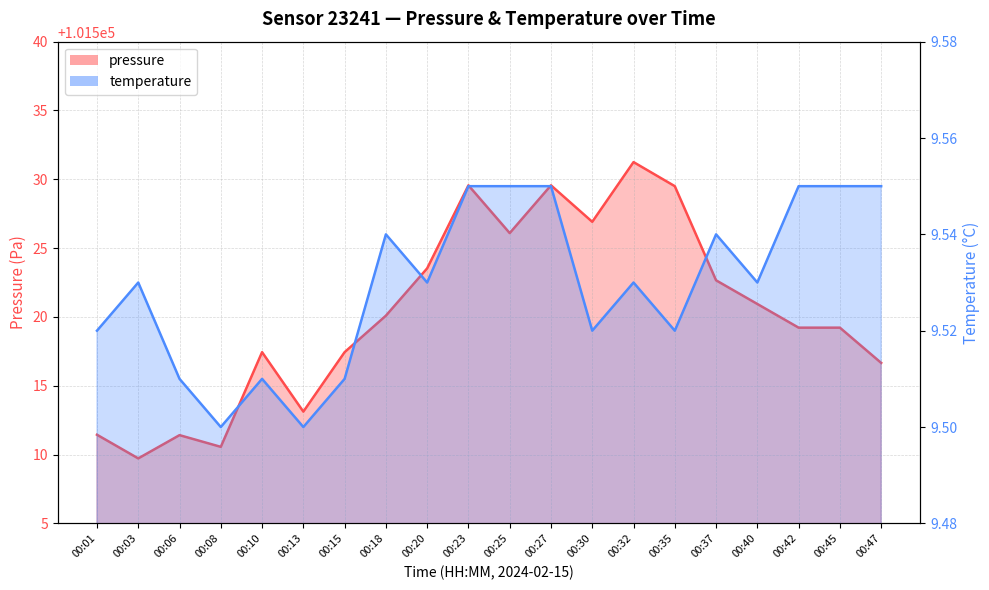

What is the spread (max minus min) of values at 00:40?

101511.4